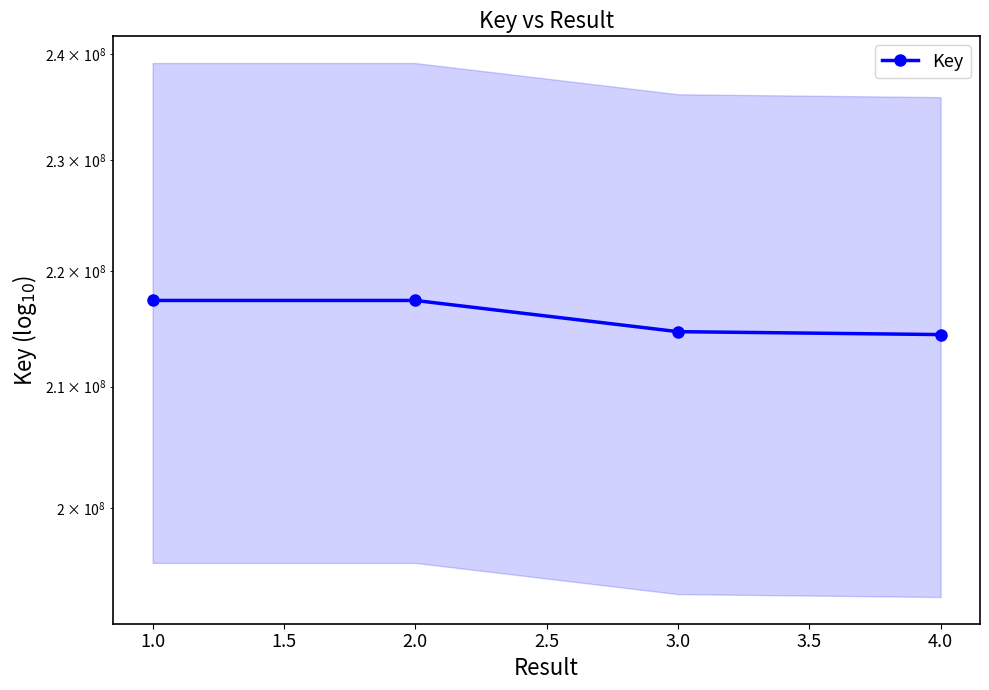

True or false: there are more than 2 points higher than both neighbors.

False